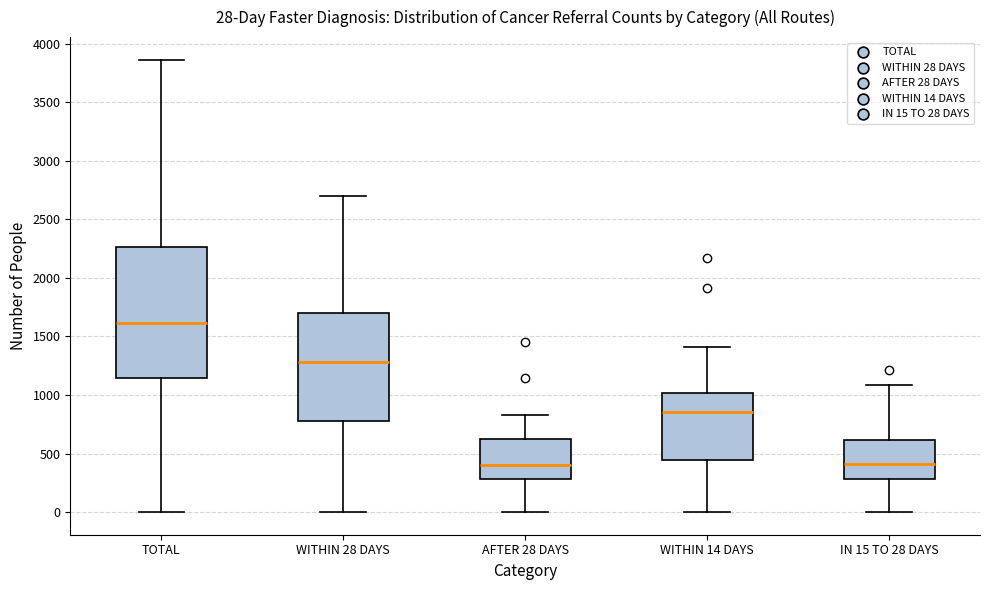

Which box's median line is the highest?

TOTAL